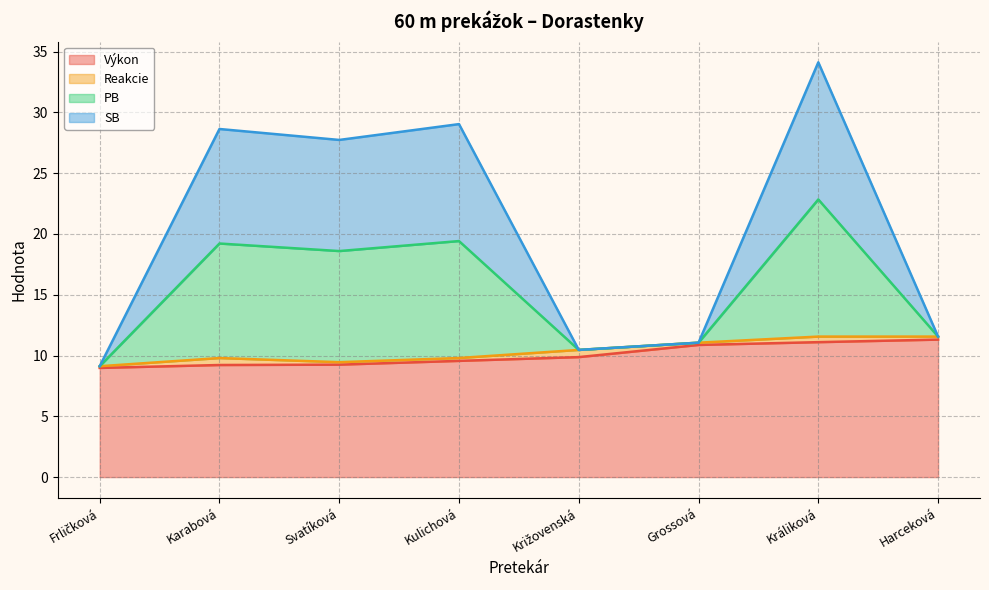

Which has a higher value, Križovenská or Karabová?

Križovenská